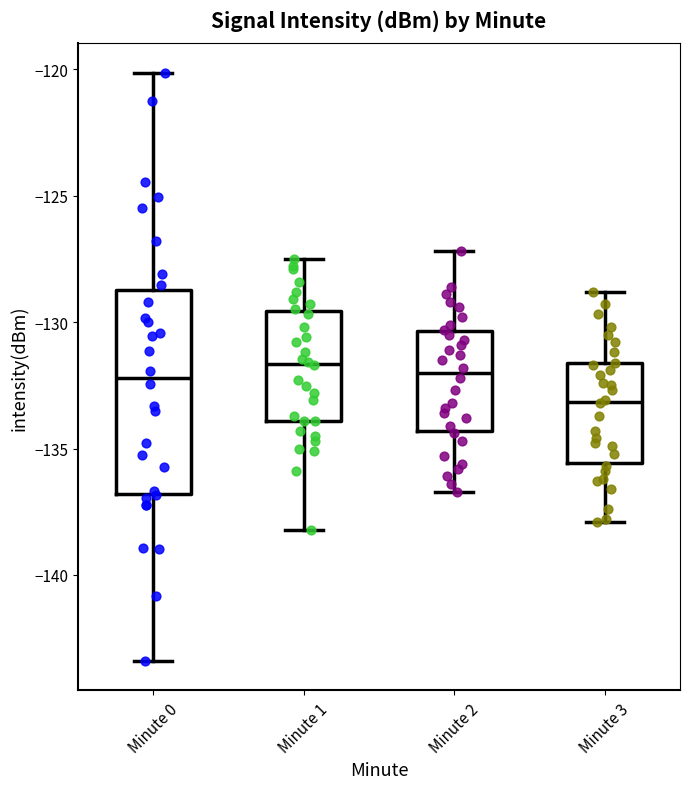

Which box's median line is the lowest?

Minute 3